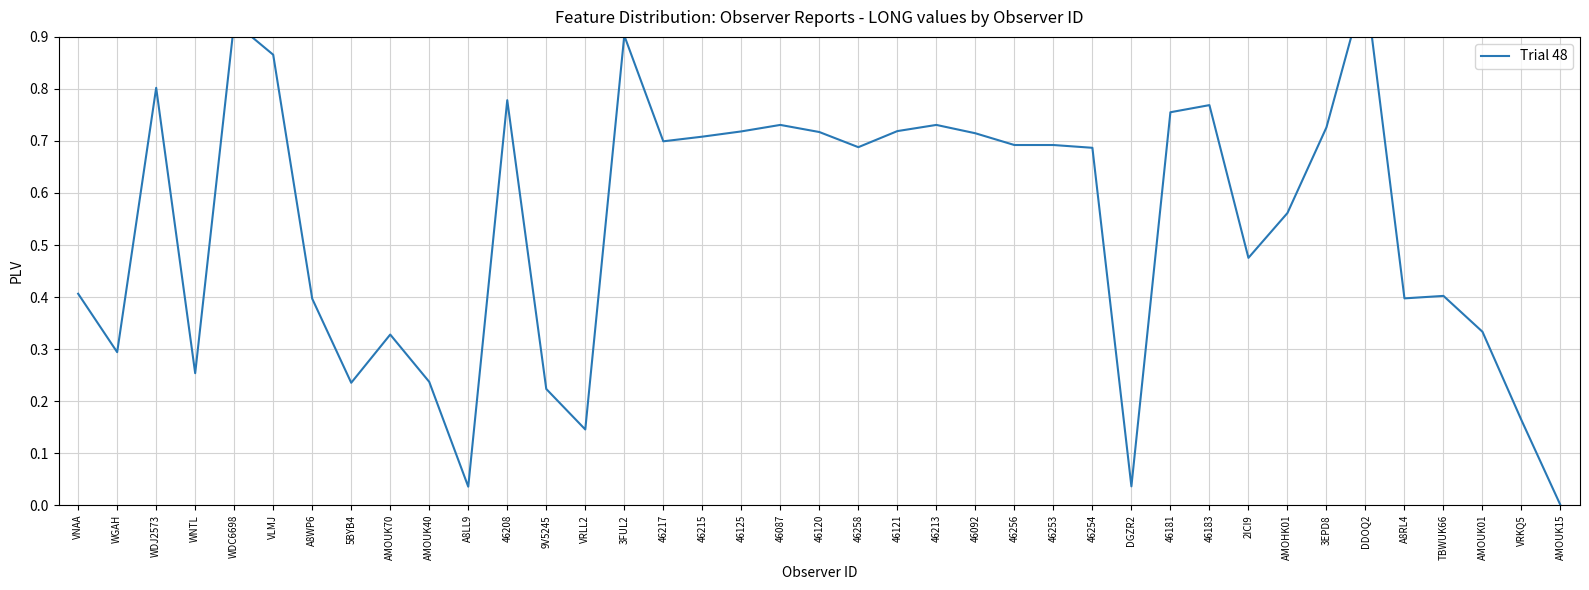

What is the difference between the maximum and minimum values?

1.0